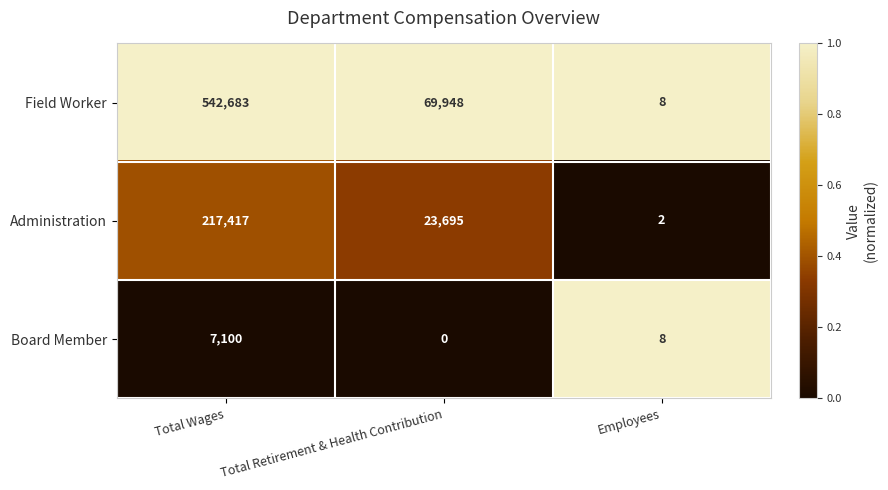

At Total Retirement & Health Contribution, list the series in order from largest to smallest.

Field Worker, Administration, Board Member